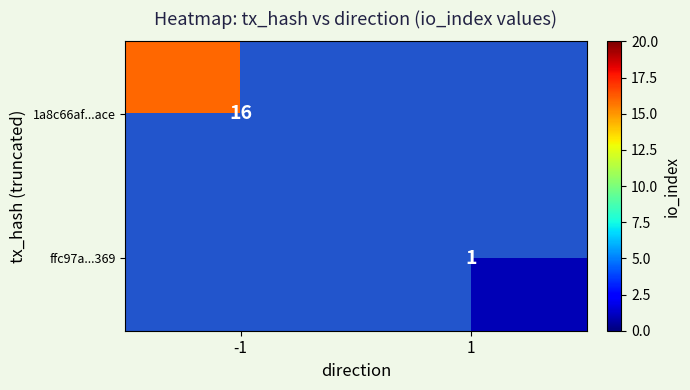

Is it true that ffc97a...369 equals 1 at 1?

True